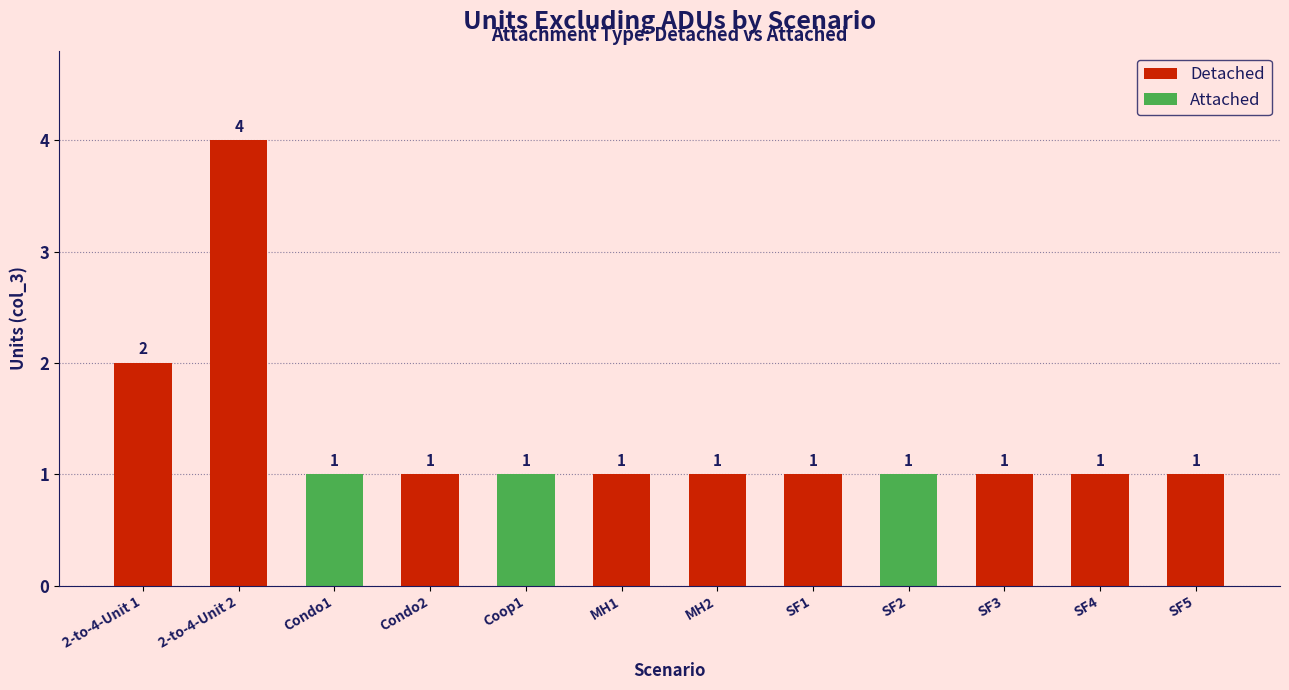

Between 2-to-4-Unit 2 and SF5, which is larger?

2-to-4-Unit 2